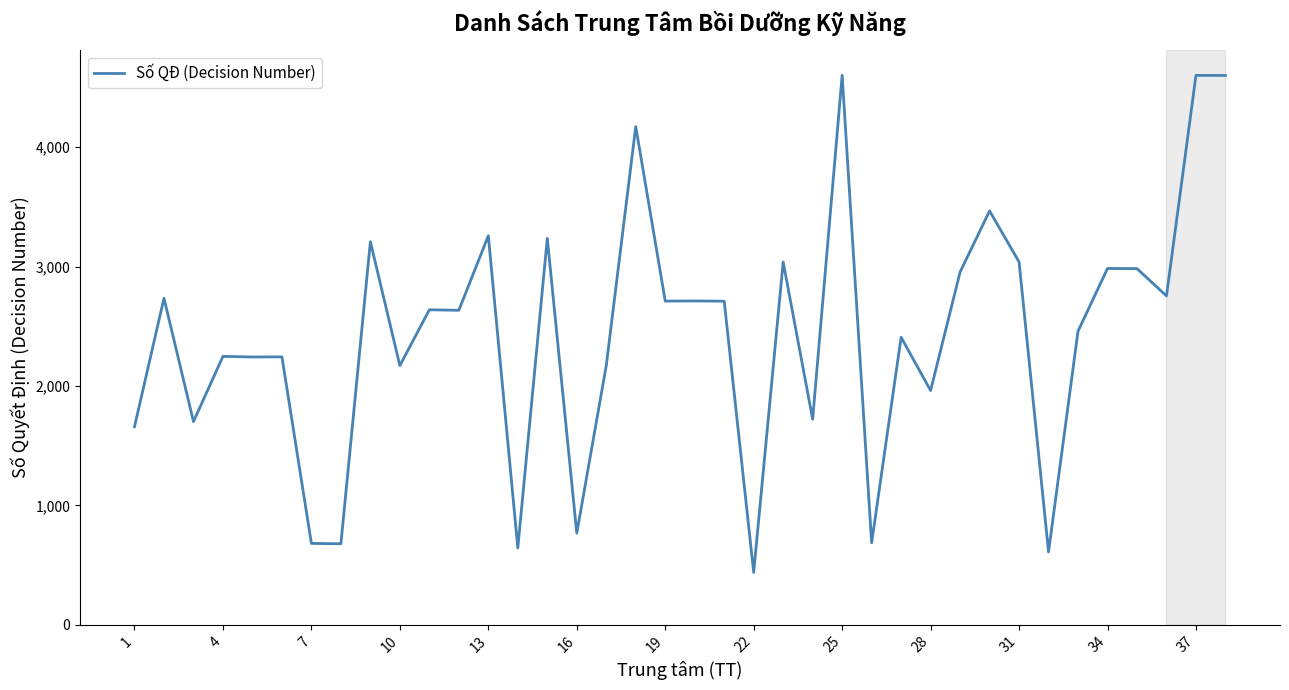

What is the maximum value shown in the chart?

4602